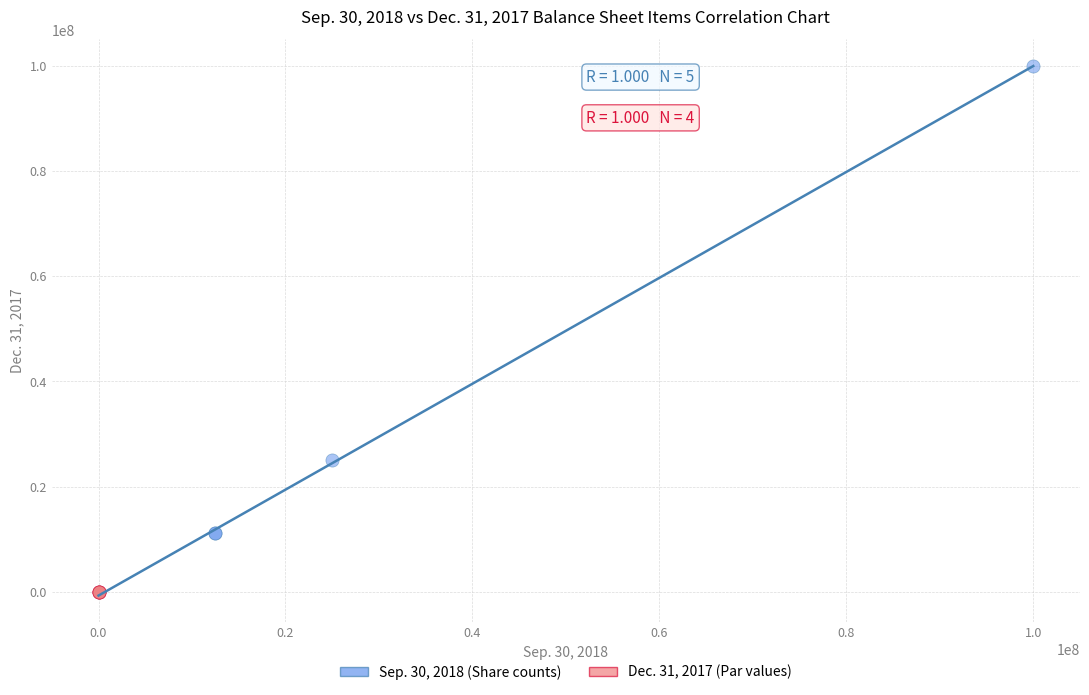

Which series contains the highest Y value?

Sep. 30, 2018 (Share counts)